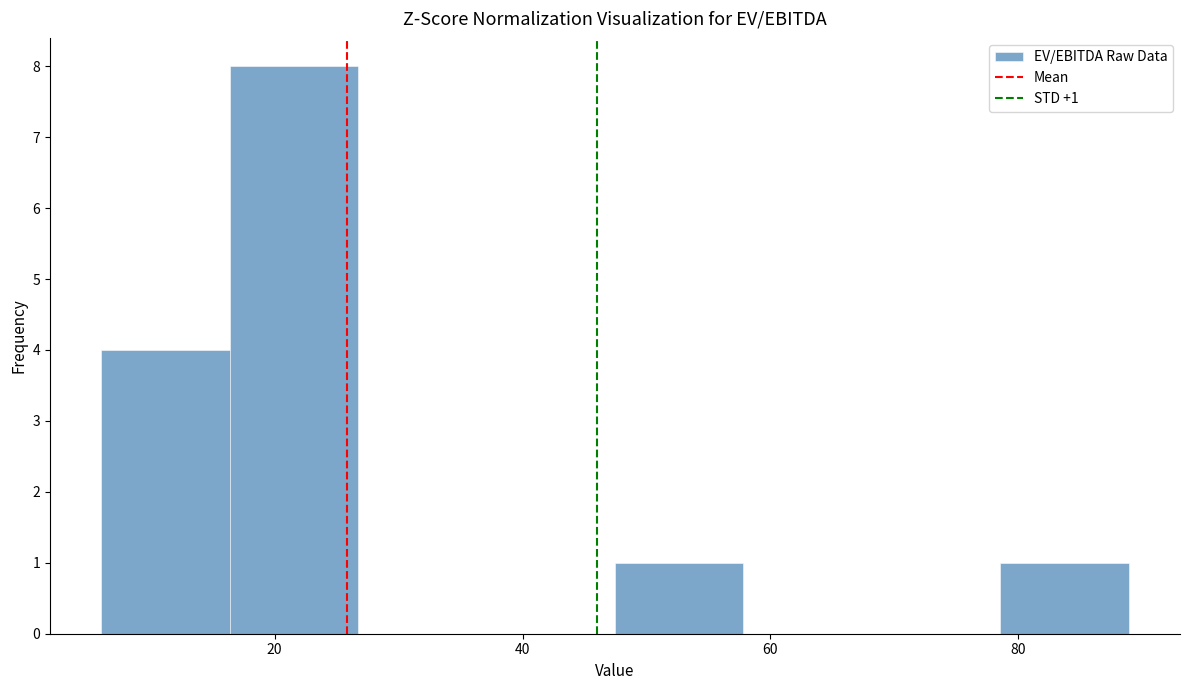

Which range on the x-axis has the tallest bar?

16 to 26